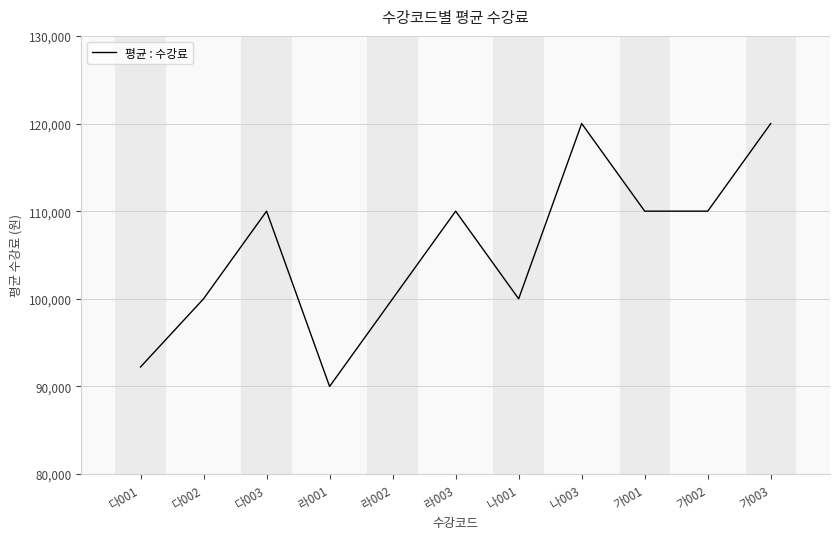

Approximately how many times larger is the value at 라003 compared to 라001?

1.2